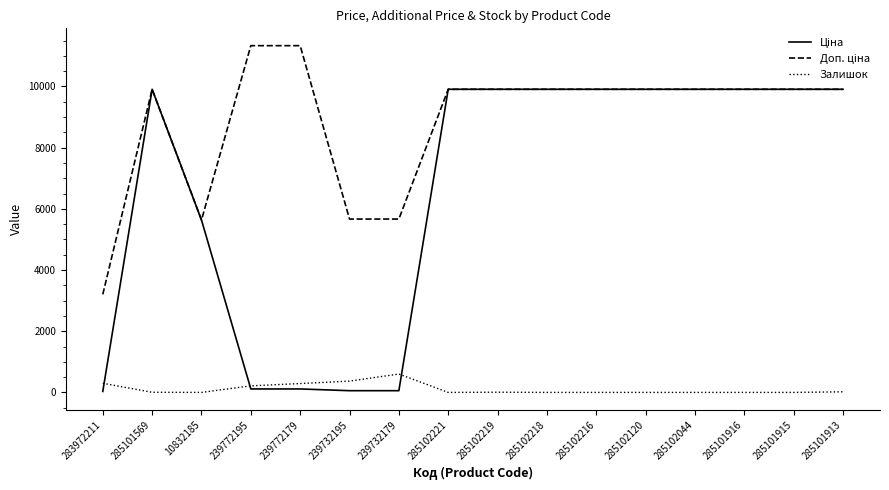

What is the total value across all series at 10832185?

11272.0